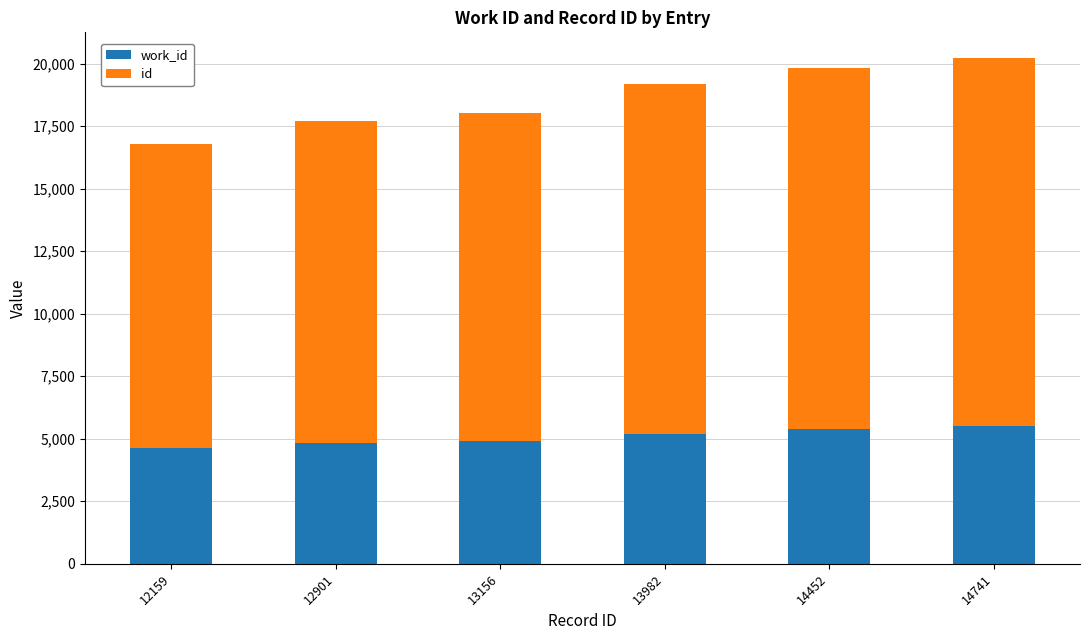

How many series are shown in this chart?

2